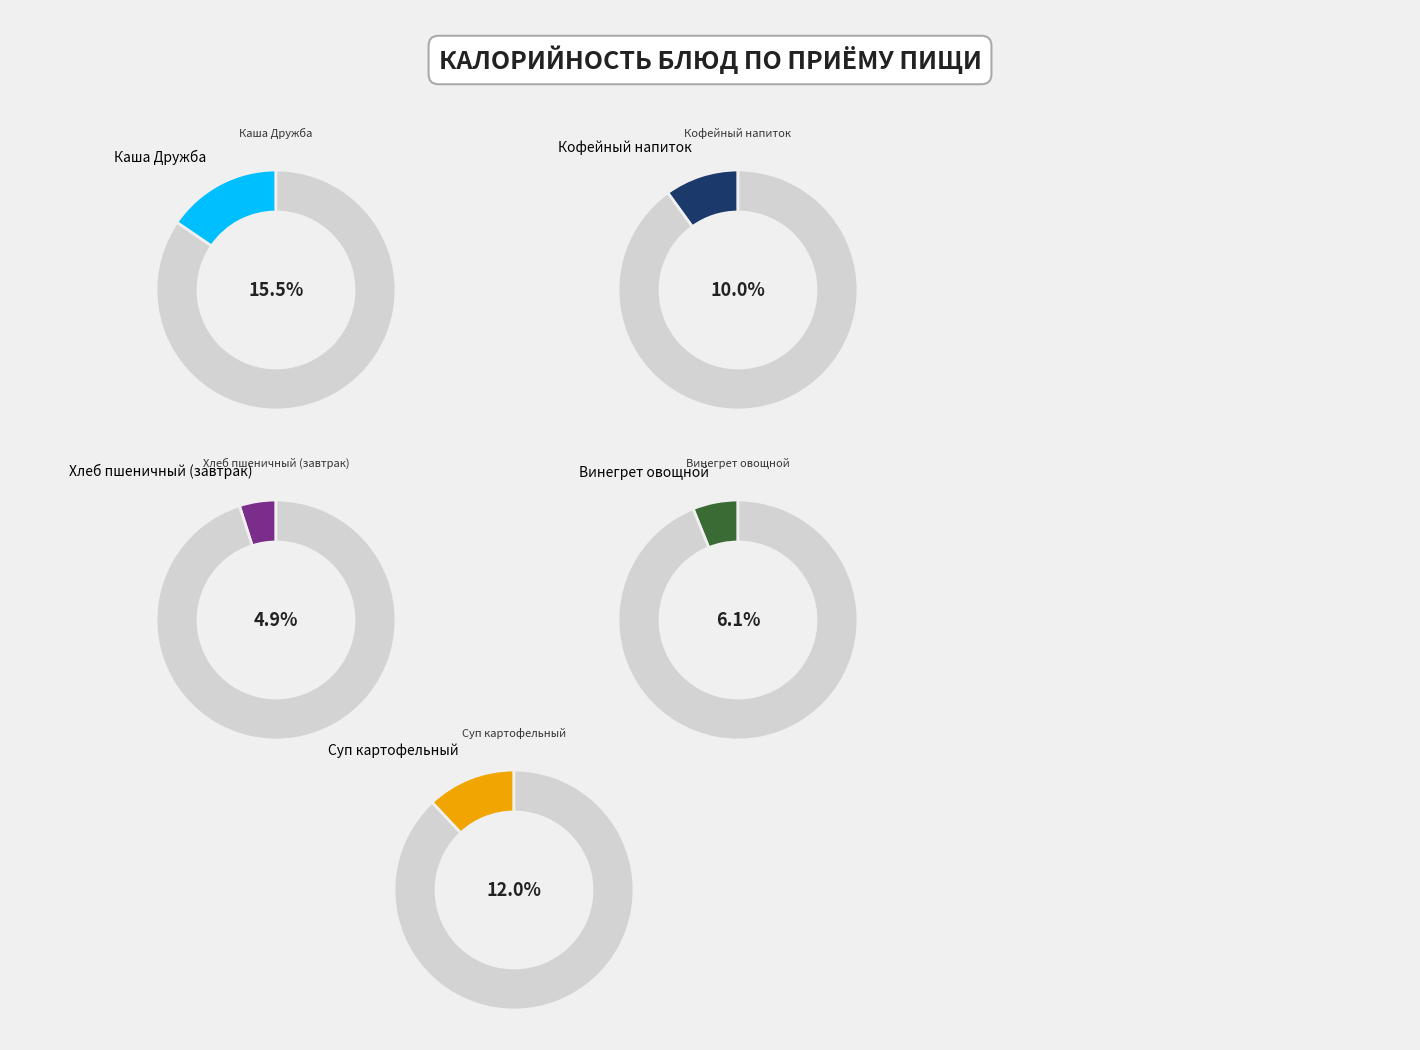

Is there any slice that represents more than half of the pie?

No